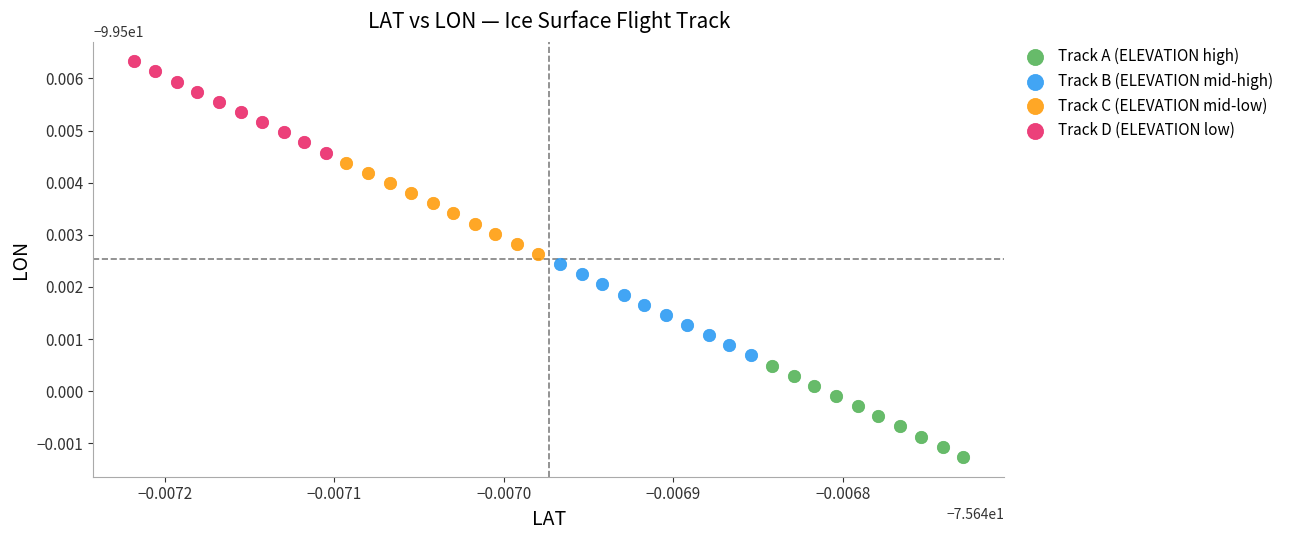

What are all the series names shown in the legend?

Track A (ELEVATION high), Track B (ELEVATION mid-high), Track C (ELEVATION mid-low), Track D (ELEVATION low)